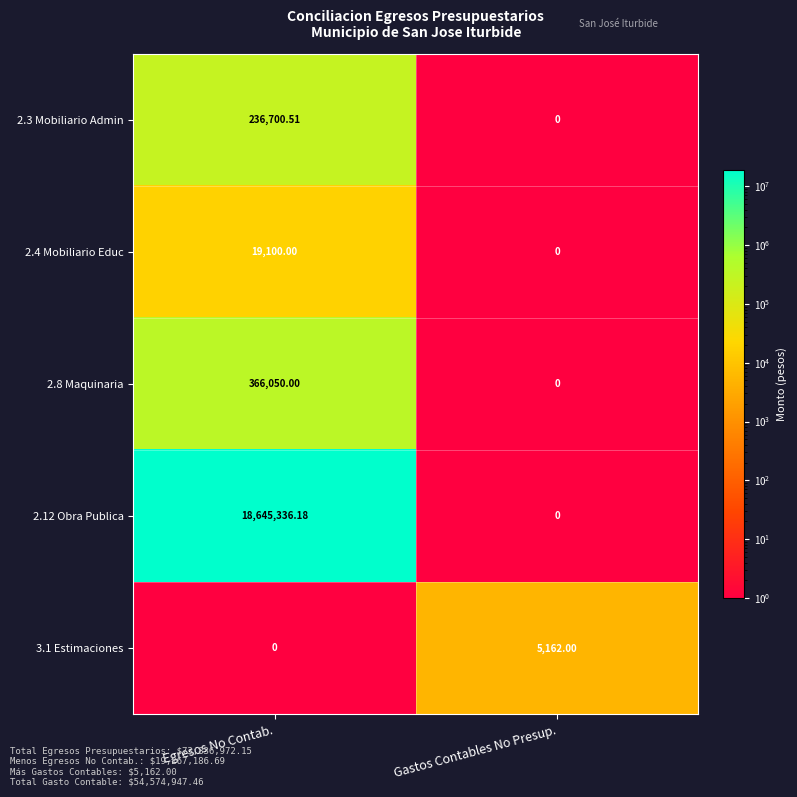

What is the smallest value displayed?

0.0